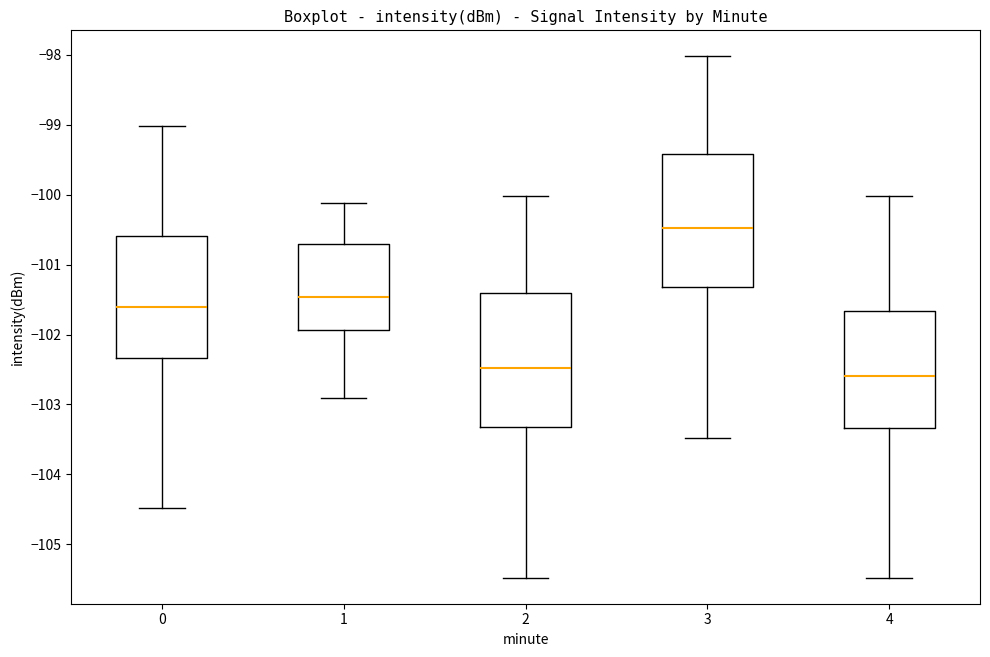

Reading left to right, read every box against the y-axis: the position of its median line, the range the box covers, and the ends of its whiskers. The values are not printed on the chart, so give them approximately, as read against the axis.

0: median -101.6, box -102.3 to -100.6, whiskers -104.5 to -99.0
1: median -101.5, box -101.9 to -100.7, whiskers -102.9 to -100.1
2: median -102.5, box -103.3 to -101.4, whiskers -105.5 to -100.0
3: median -100.5, box -101.3 to -99.4, whiskers -103.5 to -98.0
4: median -102.6, box -103.3 to -101.7, whiskers -105.5 to -100.0